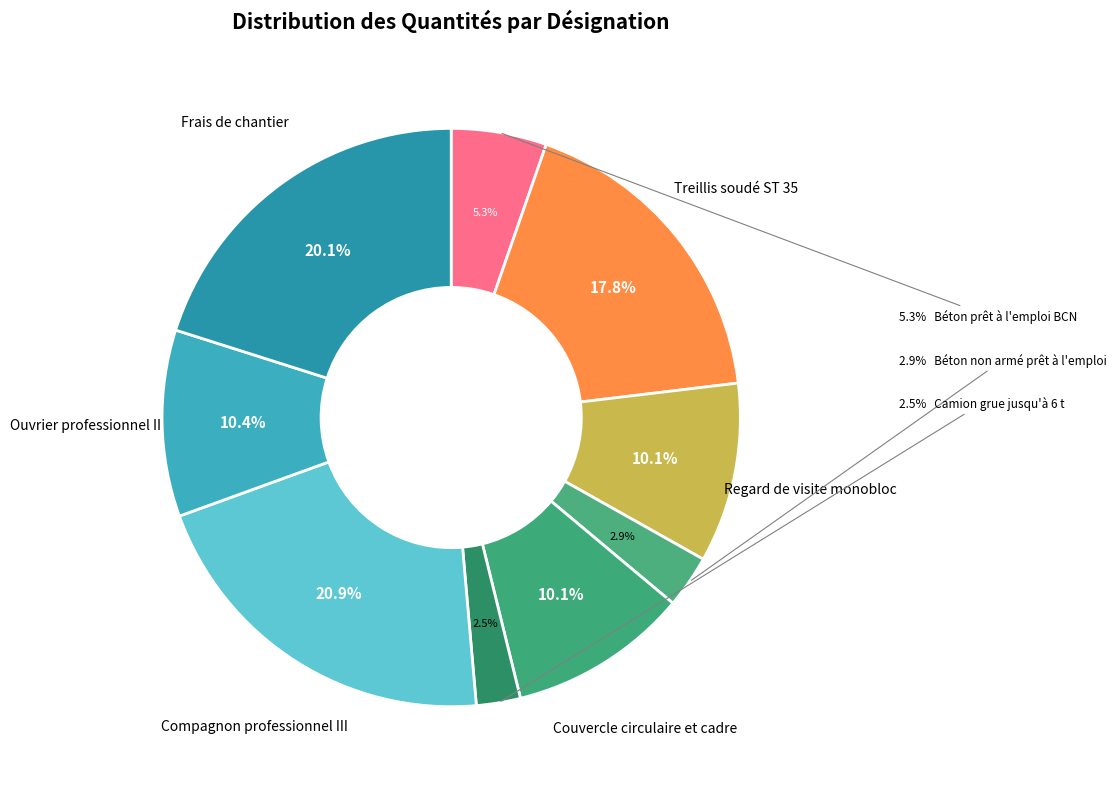

To the nearest percent, what is the combined percentage of Couvercle circulaire et cadre and Ouvrier professionnel II?

20%